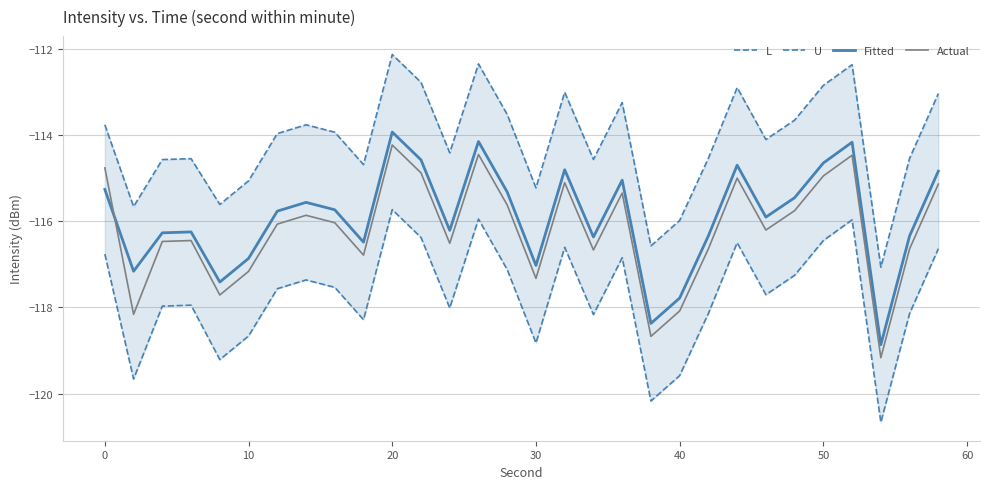

What is the highest value of the Actual series?

-114.2